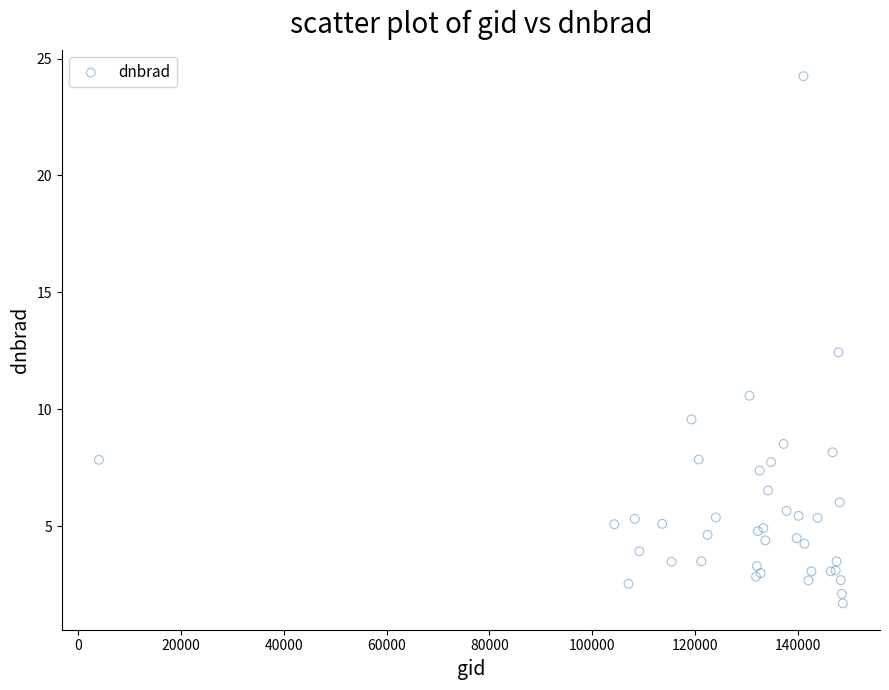

What Y value in the scatter plot is closest to 12?

12.4